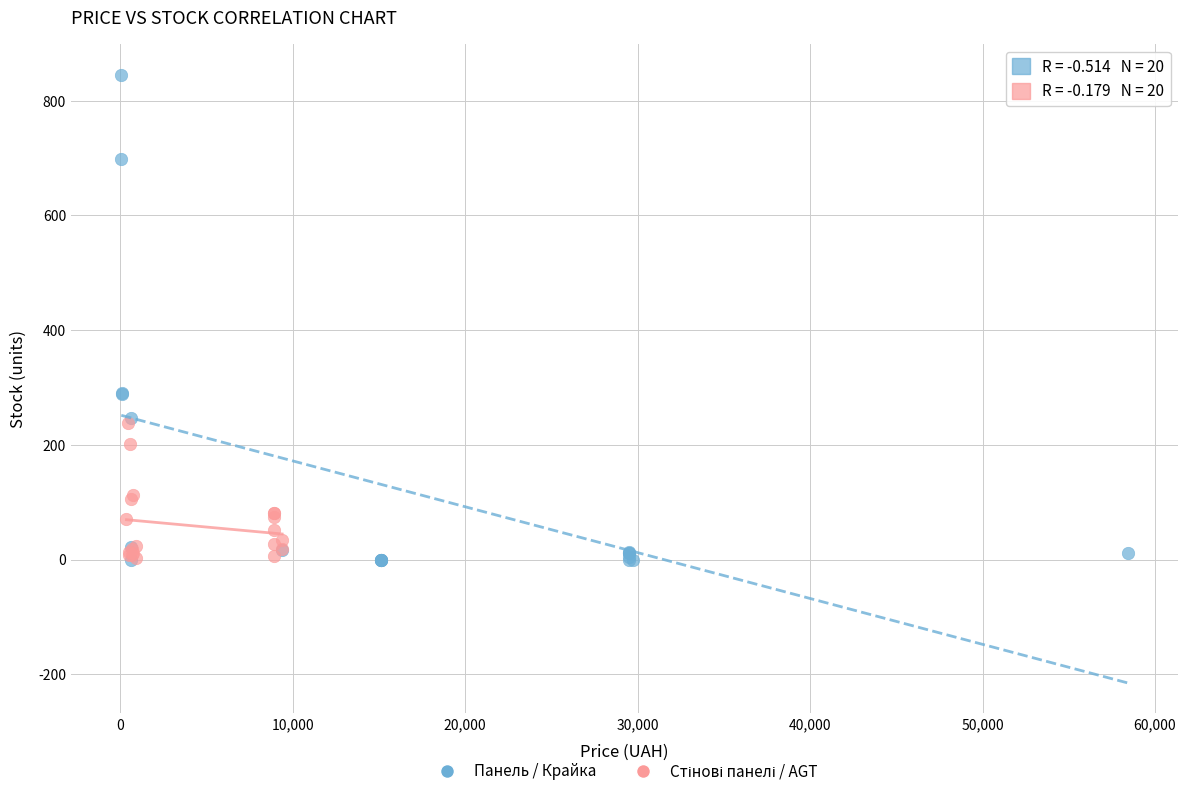

Which series contains the highest Y value?

Панель / Крайка